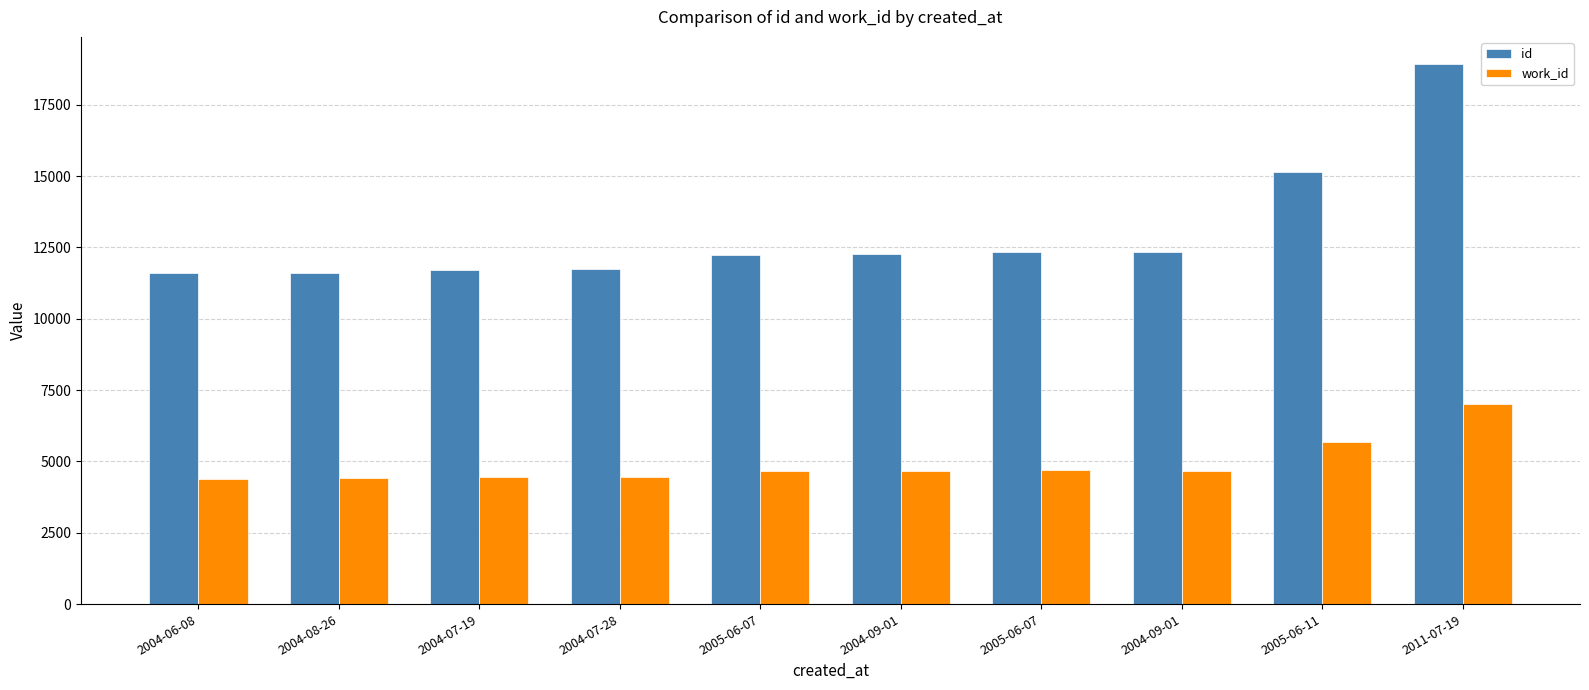

What is the label of the 5th bar from the right?

2004-09-01